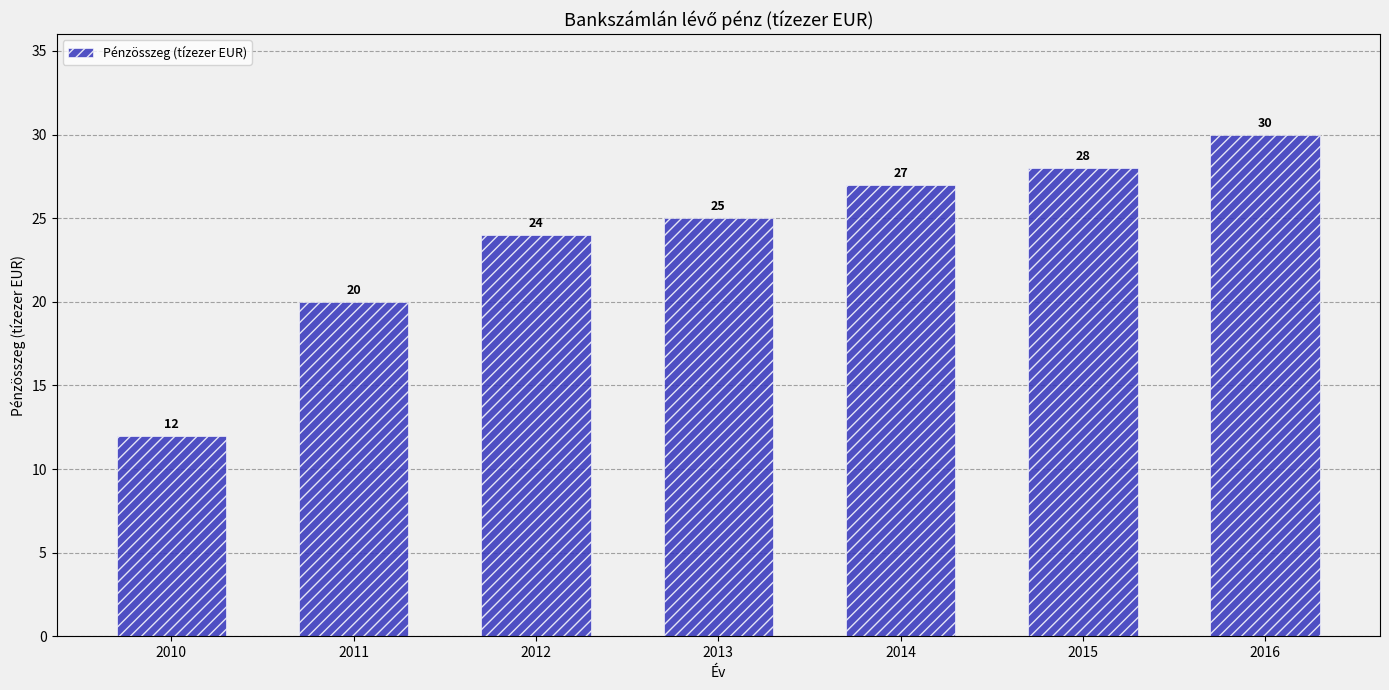

Rank the categories by value from highest to lowest.

2016, 2015, 2014, 2013, 2012, 2011, 2010